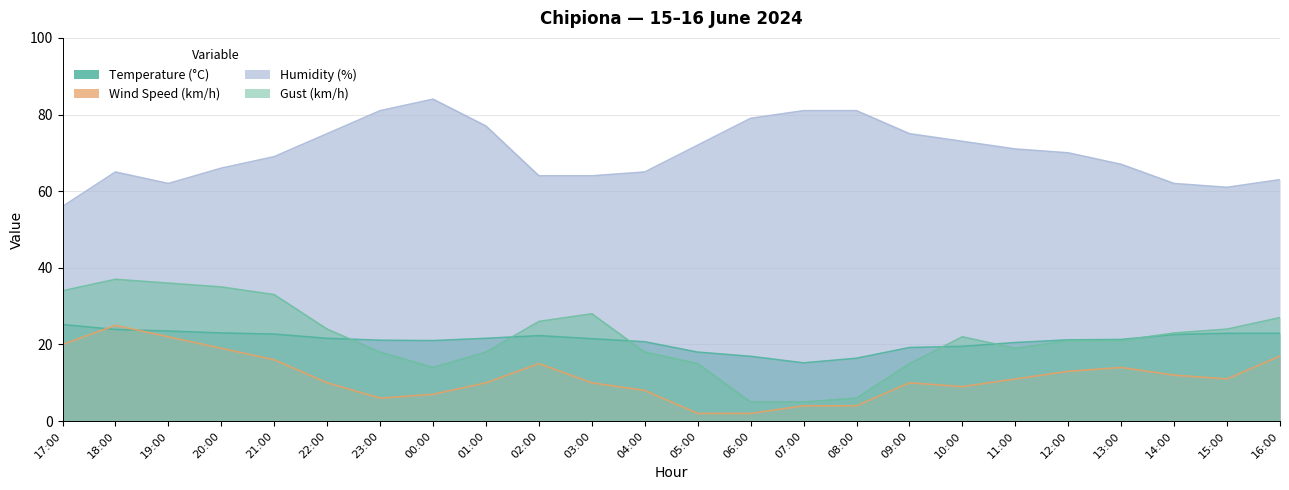

Is the value of Wind Speed (km/h) at 21:00 greater than the value of Gust (km/h) at 16:00?

No